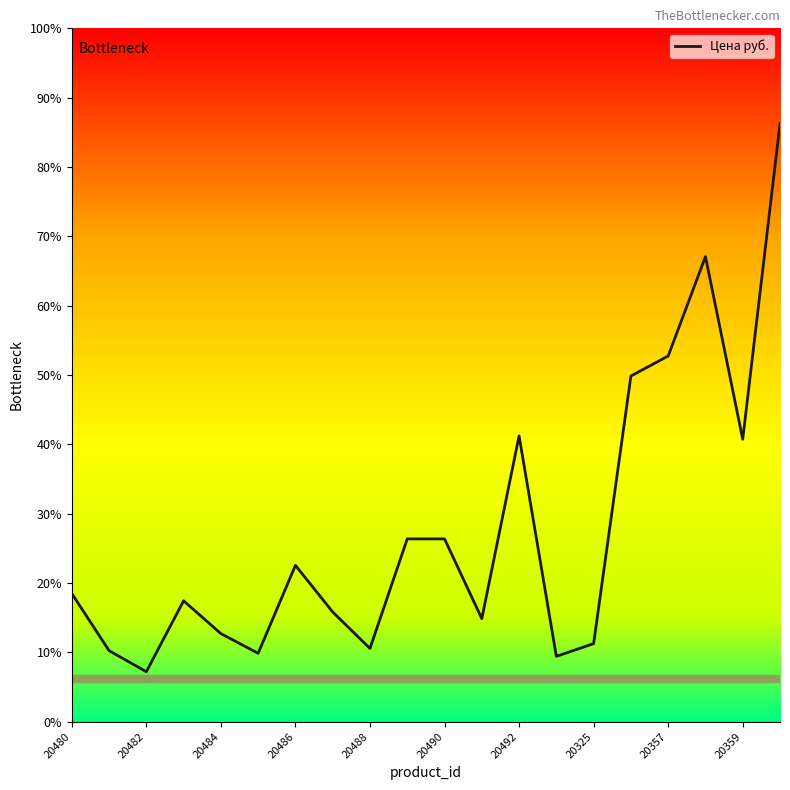

Is this an area chart (filled region under the line)?

No